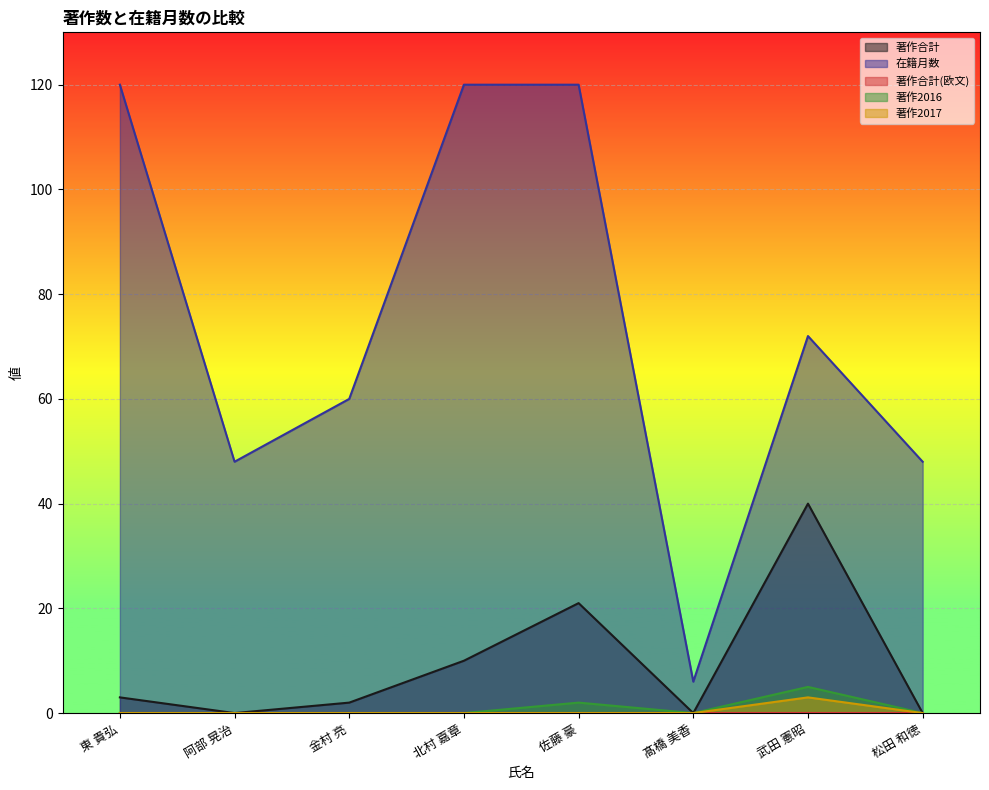

How many interior local peaks does the 著作2016 series have?

2